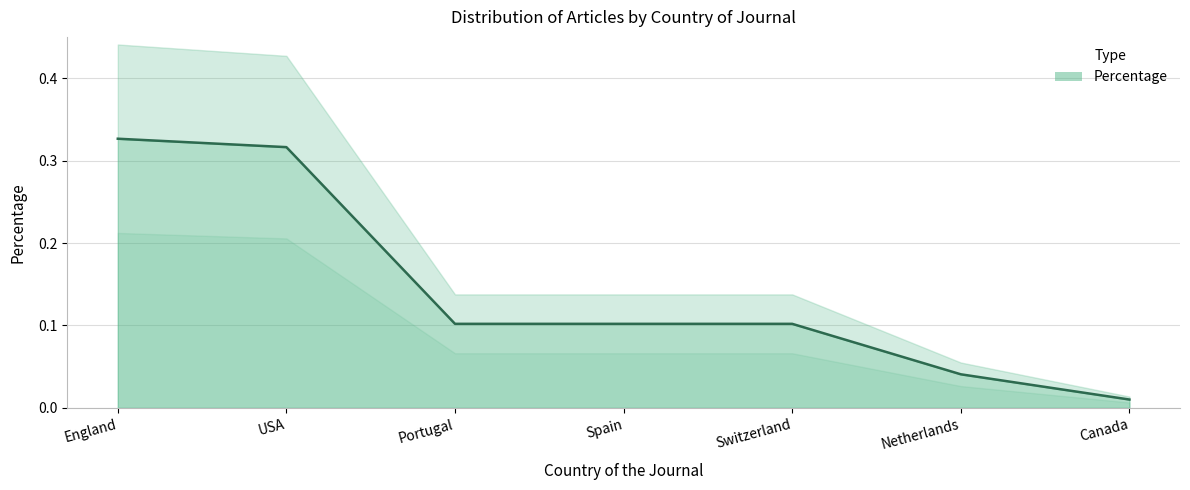

What position from the left is Netherlands?

6